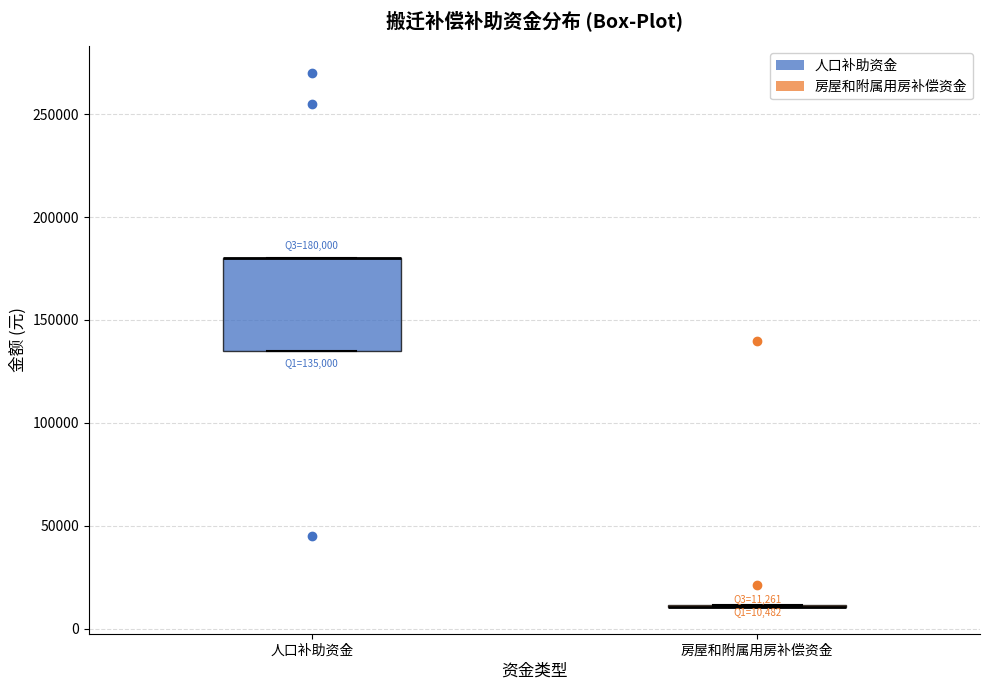

Comparing the boxes themselves (not the whiskers), which one is the tallest?

人口补助资金